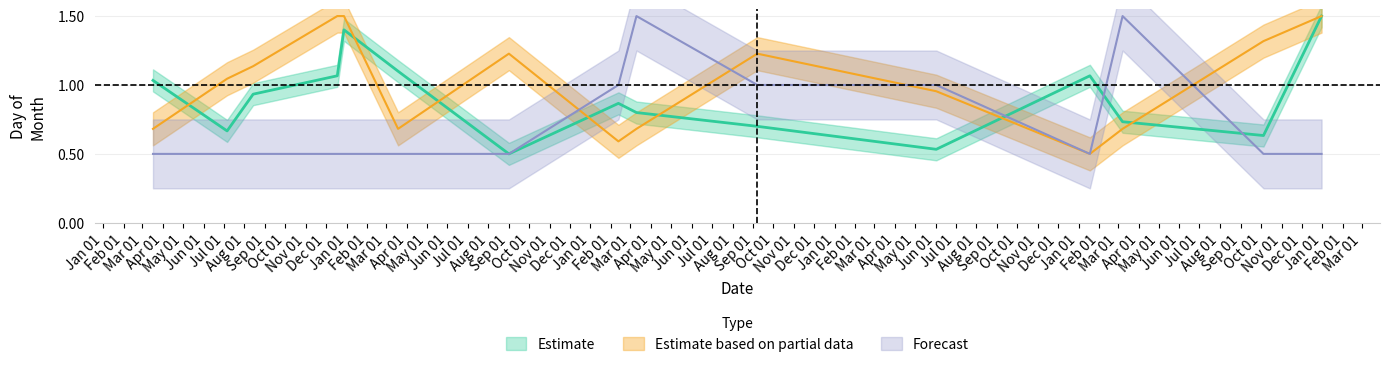

Is it true that Estimate equals 0.7 at 09/07/2020?

True